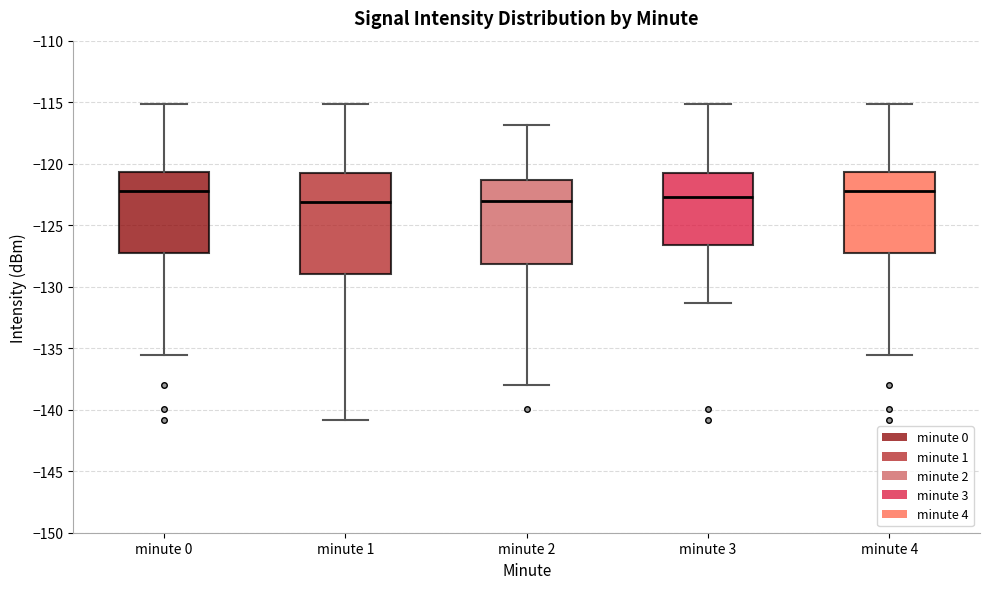

Reading left to right, transcribe this box plot: for each box, give where its median line is, the range the box spans, and where its two whiskers end, as read against the y-axis. The values are not printed on the chart, so give them approximately, as read against the axis.

minute 0: median -122.0, box -127.5 to -120.5, whiskers -135.5 to -115.0
minute 1: median -123.0, box -129.0 to -120.5, whiskers -141.0 to -115.0
minute 2: median -123.0, box -128.0 to -121.5, whiskers -138.0 to -117.0
minute 3: median -122.5, box -126.5 to -120.5, whiskers -131.5 to -115.0
minute 4: median -122.0, box -127.5 to -120.5, whiskers -135.5 to -115.0